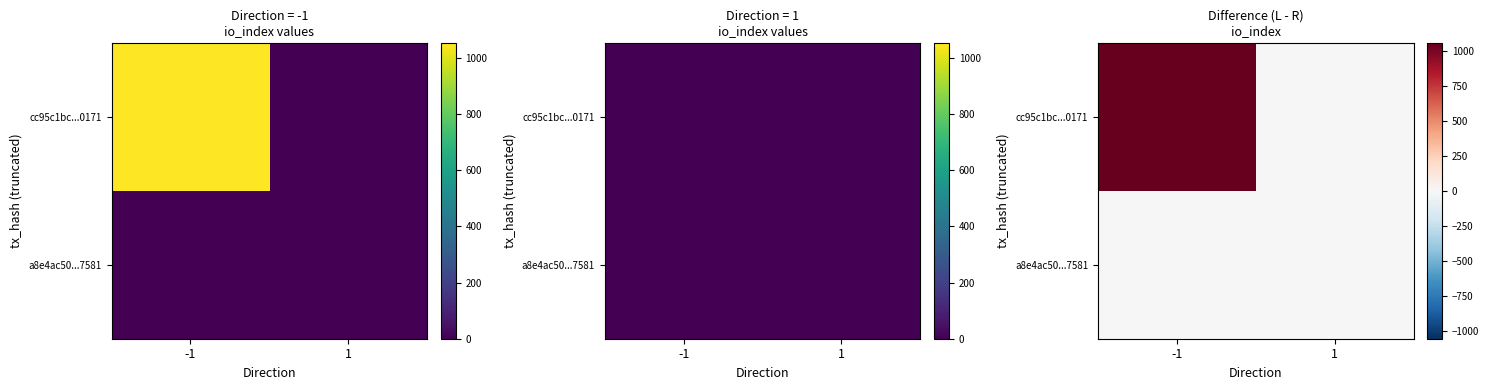

Which has a higher value, 1 or -1?

-1